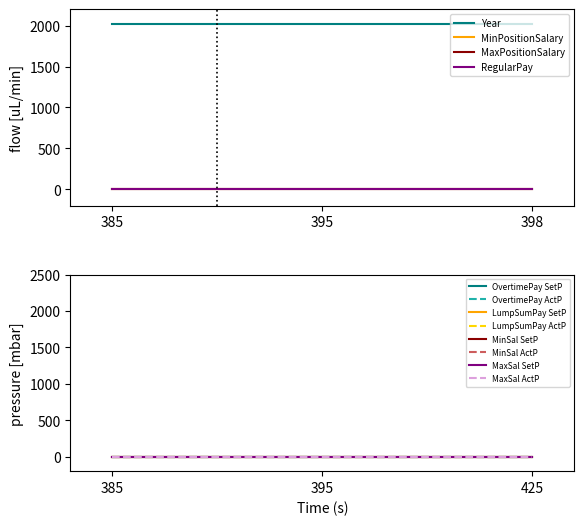

What is the sum of all Year values?

6039